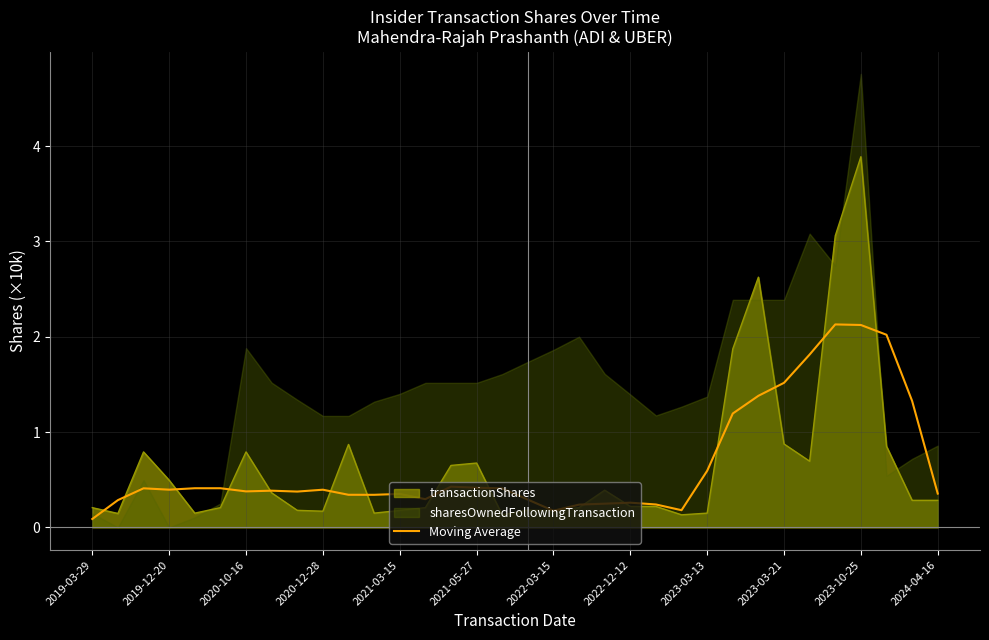

True or false: the data shows 0.2 at 2020-10-16.

False